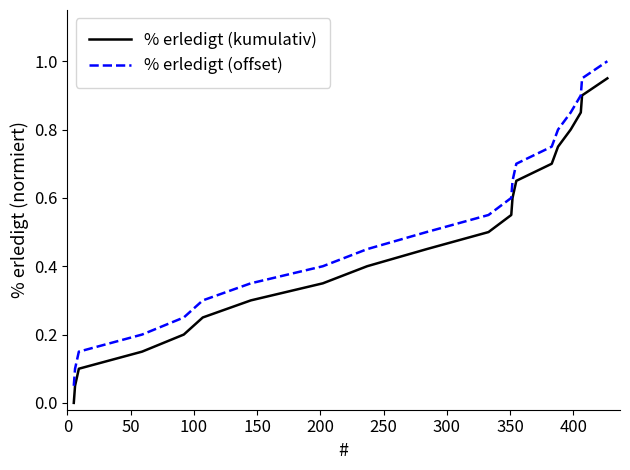

What is the greatest value displayed?

1.0